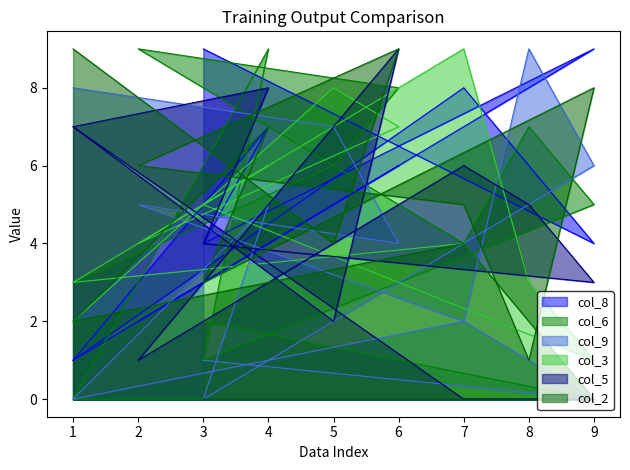

What is the label of the 8th point from the left?

8